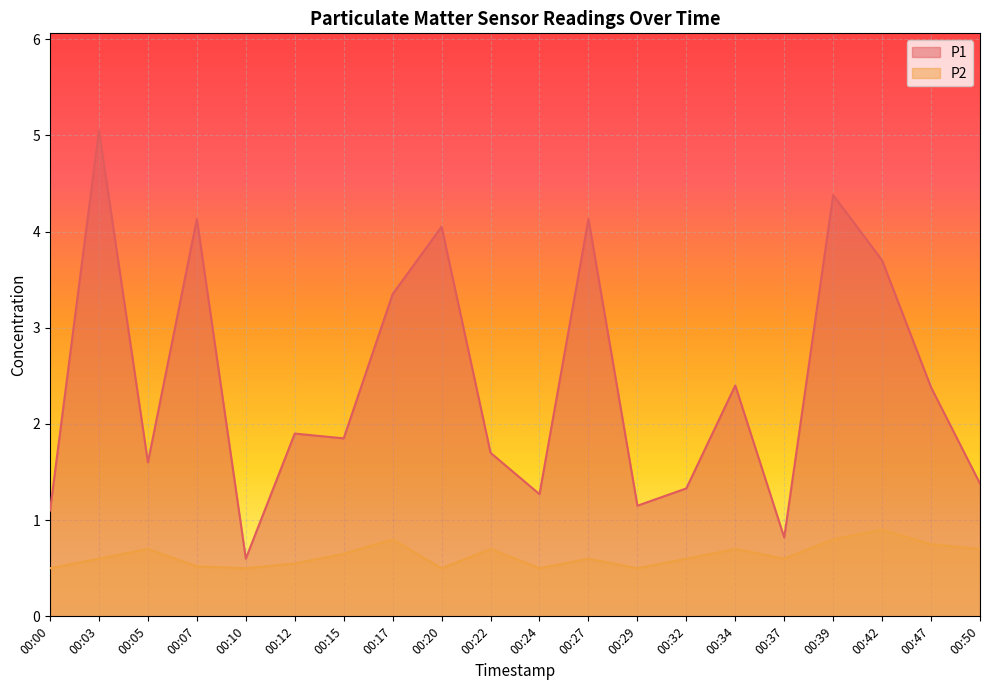

Rank the categories by P2 value from highest to lowest.

00:42, 00:17, 00:39, 00:47, 00:05, 00:22, 00:34, 00:50, 00:15, 00:03, 00:27, 00:32, 00:37, 00:12, 00:07, 00:00, 00:10, 00:20, 00:24, 00:29